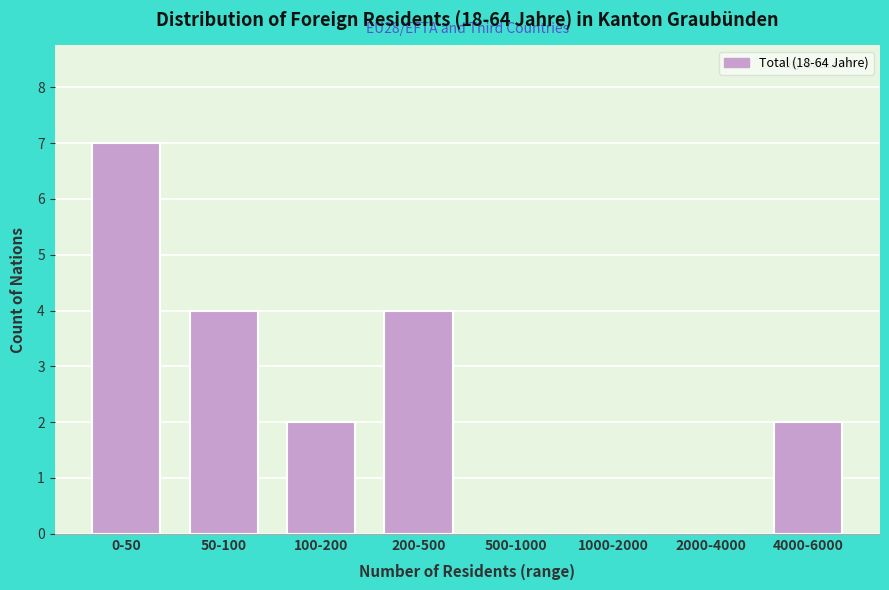

What is the change in value from 1000-2000 to 4000-6000?

+2